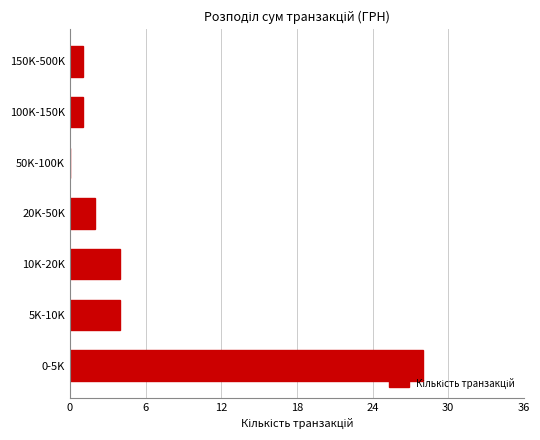

Reading bottom to top, extract all data points from this chart.

0-5K=28	5K-10K=4	10K-20K=4	20K-50K=2	50K-100K=0	100K-150K=1	150K-500K=1